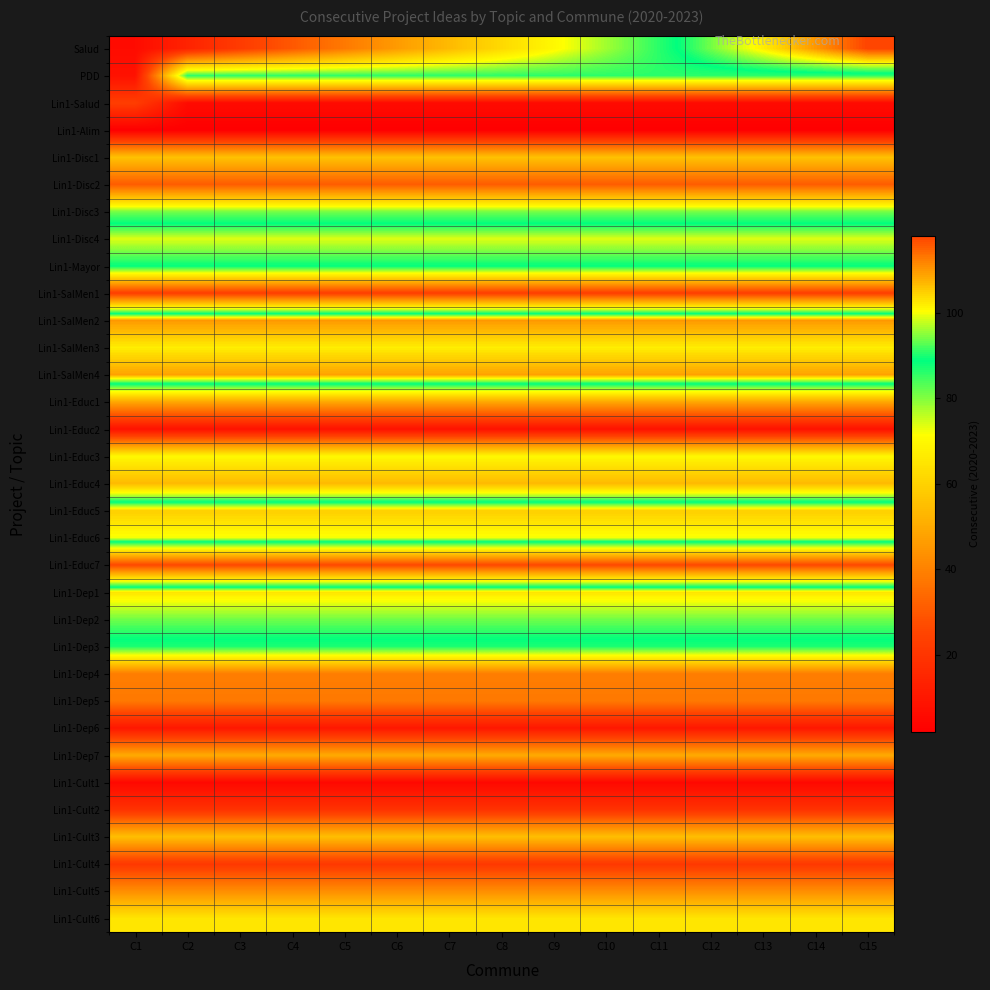

Reading left to right, what are all the values shown in this chart?

Salud: C1=6	C2=14	C3=22	C4=30	C5=38	C6=46	C7=54	C8=62	C9=70	C10=78	C11=86	C12=94	C13=102	C14=110	C15=118
PDD: C1=8	C2=86	C3=86	C4=86	C5=86	C6=86	C7=86	C8=86	C9=86	C10=86	C11=86	C12=86	C13=86	C14=86	C15=86
Lin1-Salud: C1=23	C2=6	C3=6	C4=6	C5=6	C6=6	C7=6	C8=6	C9=6	C10=6	C11=6	C12=6	C13=6	C14=6	C15=6
Lin1-Alim: C1=2	C2=2	C3=2	C4=2	C5=2	C6=2	C7=2	C8=2	C9=2	C10=2	C11=2	C12=2	C13=2	C14=2	C15=2
Lin1-Disc1: C1=56	C2=56	C3=56	C4=56	C5=56	C6=56	C7=56	C8=56	C9=56	C10=56	C11=56	C12=56	C13=56	C14=56	C15=56
Lin1-Disc2: C1=31	C2=31	C3=31	C4=31	C5=31	C6=31	C7=31	C8=31	C9=31	C10=31	C11=31	C12=31	C13=31	C14=31	C15=31
Lin1-Disc3: C1=81	C2=81	C3=81	C4=81	C5=81	C6=81	C7=81	C8=81	C9=81	C10=81	C11=81	C12=81	C13=81	C14=81	C15=81
Lin1-Disc4: C1=99	C2=99	C3=99	C4=99	C5=99	C6=99	C7=99	C8=99	C9=99	C10=99	C11=99	C12=99	C13=99	C14=99	C15=99
Lin1-Mayor: C1=89	C2=89	C3=89	C4=89	C5=89	C6=89	C7=89	C8=89	C9=89	C10=89	C11=89	C12=89	C13=89	C14=89	C15=89
Lin1-SalMen1: C1=23	C2=23	C3=23	C4=23	C5=23	C6=23	C7=23	C8=23	C9=23	C10=23	C11=23	C12=23	C13=23	C14=23	C15=23
Lin1-SalMen2: C1=110	C2=110	C3=110	C4=110	C5=110	C6=110	C7=110	C8=110	C9=110	C10=110	C11=110	C12=110	C13=110	C14=110	C15=110
Lin1-SalMen3: C1=102	C2=102	C3=102	C4=102	C5=102	C6=102	C7=102	C8=102	C9=102	C10=102	C11=102	C12=102	C13=102	C14=102	C15=102
Lin1-SalMen4: C1=109	C2=109	C3=109	C4=109	C5=109	C6=109	C7=109	C8=109	C9=109	C10=109	C11=109	C12=109	C13=109	C14=109	C15=109
Lin1-Educ1: C1=49	C2=49	C3=49	C4=49	C5=49	C6=49	C7=49	C8=49	C9=49	C10=49	C11=49	C12=49	C13=49	C14=49	C15=49
Lin1-Educ2: C1=8	C2=8	C3=8	C4=8	C5=8	C6=8	C7=8	C8=8	C9=8	C10=8	C11=8	C12=8	C13=8	C14=8	C15=8
Lin1-Educ3: C1=70	C2=70	C3=70	C4=70	C5=70	C6=70	C7=70	C8=70	C9=70	C10=70	C11=70	C12=70	C13=70	C14=70	C15=70
Lin1-Educ4: C1=54	C2=54	C3=54	C4=54	C5=54	C6=54	C7=54	C8=54	C9=54	C10=54	C11=54	C12=54	C13=54	C14=54	C15=54
Lin1-Educ5: C1=105	C2=105	C3=105	C4=105	C5=105	C6=105	C7=105	C8=105	C9=105	C10=105	C11=105	C12=105	C13=105	C14=105	C15=105
Lin1-Educ6: C1=100	C2=100	C3=100	C4=100	C5=100	C6=100	C7=100	C8=100	C9=100	C10=100	C11=100	C12=100	C13=100	C14=100	C15=100
Lin1-Educ7: C1=26	C2=26	C3=26	C4=26	C5=26	C6=26	C7=26	C8=26	C9=26	C10=26	C11=26	C12=26	C13=26	C14=26	C15=26
Lin1-Dep1: C1=103	C2=103	C3=103	C4=103	C5=103	C6=103	C7=103	C8=103	C9=103	C10=103	C11=103	C12=103	C13=103	C14=103	C15=103
Lin1-Dep2: C1=94	C2=94	C3=94	C4=94	C5=94	C6=94	C7=94	C8=94	C9=94	C10=94	C11=94	C12=94	C13=94	C14=94	C15=94
Lin1-Dep3: C1=87	C2=87	C3=87	C4=87	C5=87	C6=87	C7=87	C8=87	C9=87	C10=87	C11=87	C12=87	C13=87	C14=87	C15=87
Lin1-Dep4: C1=39	C2=39	C3=39	C4=39	C5=39	C6=39	C7=39	C8=39	C9=39	C10=39	C11=39	C12=39	C13=39	C14=39	C15=39
Lin1-Dep5: C1=38	C2=38	C3=38	C4=38	C5=38	C6=38	C7=38	C8=38	C9=38	C10=38	C11=38	C12=38	C13=38	C14=38	C15=38
Lin1-Dep6: C1=10	C2=10	C3=10	C4=10	C5=10	C6=10	C7=10	C8=10	C9=10	C10=10	C11=10	C12=10	C13=10	C14=10	C15=10
Lin1-Dep7: C1=50	C2=50	C3=50	C4=50	C5=50	C6=50	C7=50	C8=50	C9=50	C10=50	C11=50	C12=50	C13=50	C14=50	C15=50
Lin1-Cult1: C1=5	C2=5	C3=5	C4=5	C5=5	C6=5	C7=5	C8=5	C9=5	C10=5	C11=5	C12=5	C13=5	C14=5	C15=5
Lin1-Cult2: C1=19	C2=19	C3=19	C4=19	C5=19	C6=19	C7=19	C8=19	C9=19	C10=19	C11=19	C12=19	C13=19	C14=19	C15=19
Lin1-Cult3: C1=55	C2=55	C3=55	C4=55	C5=55	C6=55	C7=55	C8=55	C9=55	C10=55	C11=55	C12=55	C13=55	C14=55	C15=55
Lin1-Cult4: C1=21	C2=21	C3=21	C4=21	C5=21	C6=21	C7=21	C8=21	C9=21	C10=21	C11=21	C12=21	C13=21	C14=21	C15=21
Lin1-Cult5: C1=43	C2=43	C3=43	C4=43	C5=43	C6=43	C7=43	C8=43	C9=43	C10=43	C11=43	C12=43	C13=43	C14=43	C15=43
Lin1-Cult6: C1=65	C2=65	C3=65	C4=65	C5=65	C6=65	C7=65	C8=65	C9=65	C10=65	C11=65	C12=65	C13=65	C14=65	C15=65